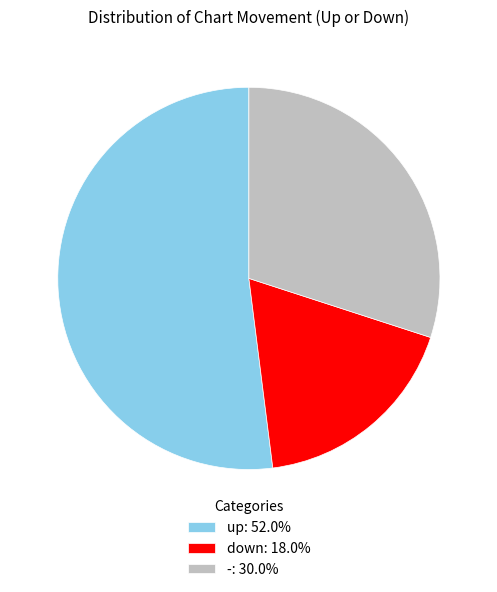

Rank the categories by value from highest to lowest.

up, -, down